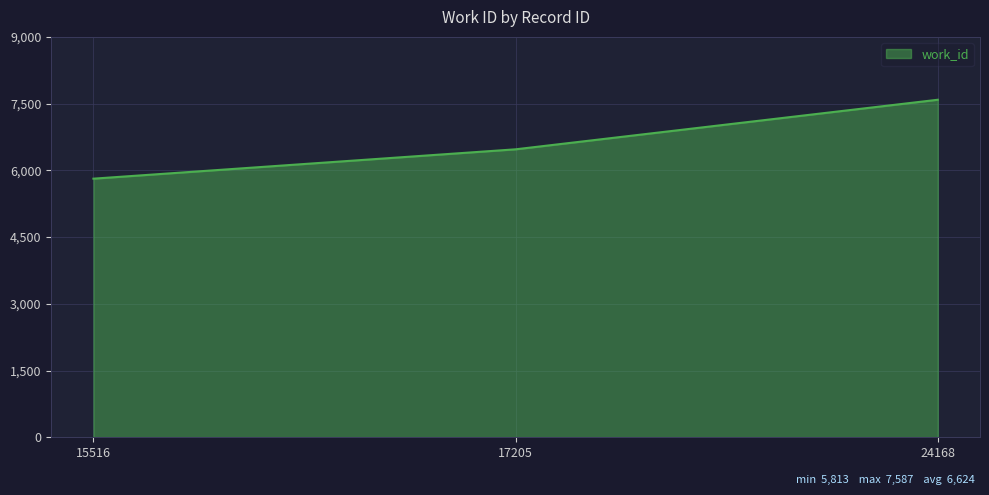

Reading left to right, transcribe all the data shown in this chart.

15516=5813	17205=6473	24168=7587